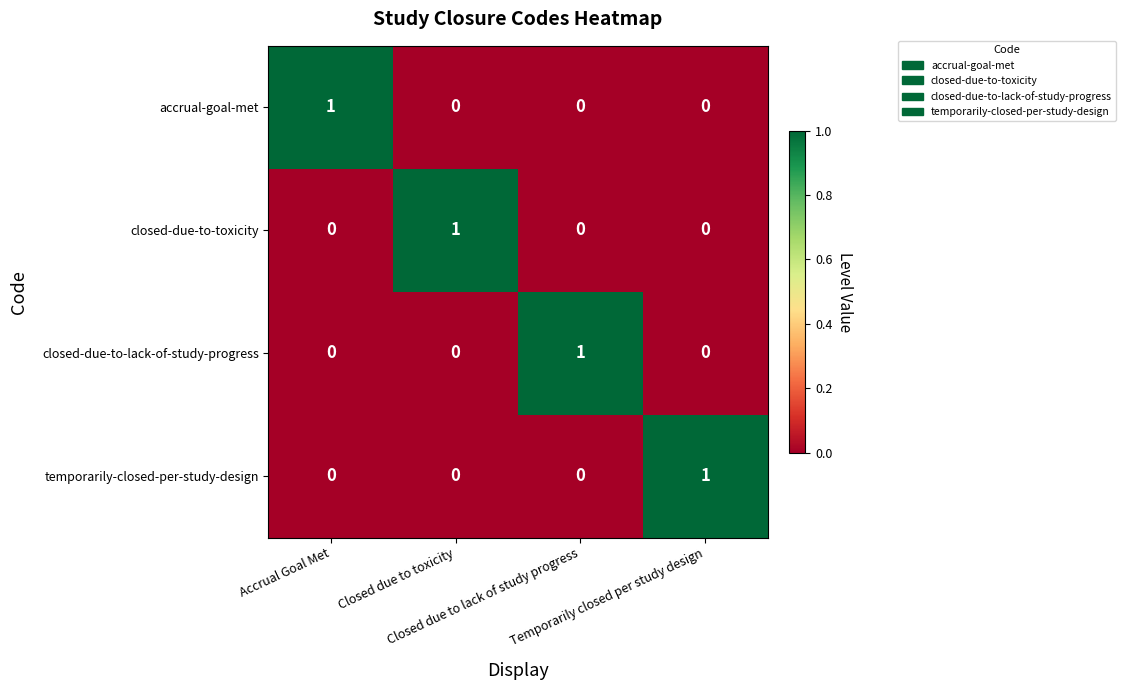

At how many categories does at least one series exceed 0?

4